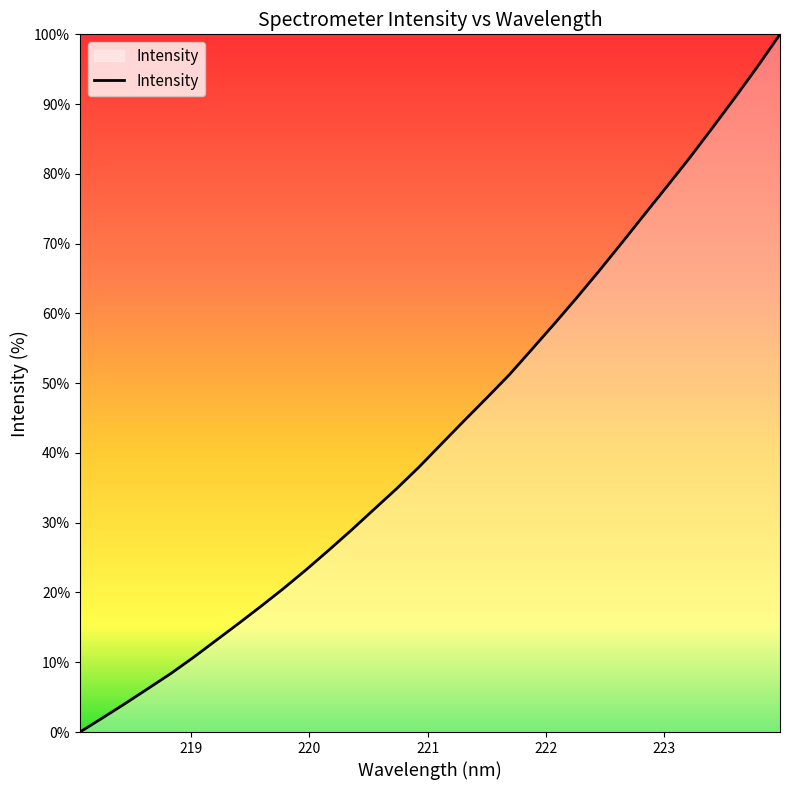

What is the difference between the maximum and minimum values?

100.0